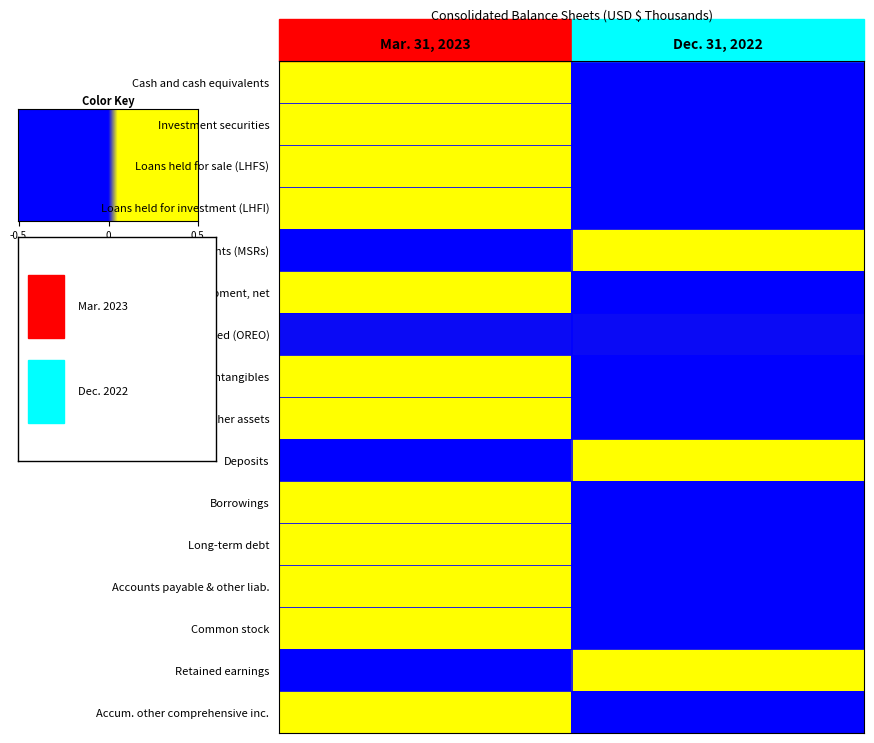

Reading left to right, what are all the values shown in this chart?

Cash and cash equivalents: Mar. 31, 2023=1	Dec. 31, 2022=-1
Investment securities: Mar. 31, 2023=1	Dec. 31, 2022=-1
Loans held for sale (LHFS): Mar. 31, 2023=1	Dec. 31, 2022=-1
Loans held for investment (LHFI): Mar. 31, 2023=1	Dec. 31, 2022=-1
Mortgage servicing rights (MSRs): Mar. 31, 2023=-1	Dec. 31, 2022=1
Premises and equipment, net: Mar. 31, 2023=1	Dec. 31, 2022=-1
Other real estate owned (OREO): Mar. 31, 2023=0	Dec. 31, 2022=0
Goodwill and other intangibles: Mar. 31, 2023=1	Dec. 31, 2022=-1
Other assets: Mar. 31, 2023=1	Dec. 31, 2022=-1
Deposits: Mar. 31, 2023=-1	Dec. 31, 2022=1
Borrowings: Mar. 31, 2023=1	Dec. 31, 2022=-1
Long-term debt: Mar. 31, 2023=1	Dec. 31, 2022=-1
Accounts payable & other liab.: Mar. 31, 2023=1	Dec. 31, 2022=-1
Common stock: Mar. 31, 2023=1	Dec. 31, 2022=-1
Retained earnings: Mar. 31, 2023=-1	Dec. 31, 2022=1
Accum. other comprehensive inc.: Mar. 31, 2023=1	Dec. 31, 2022=-1